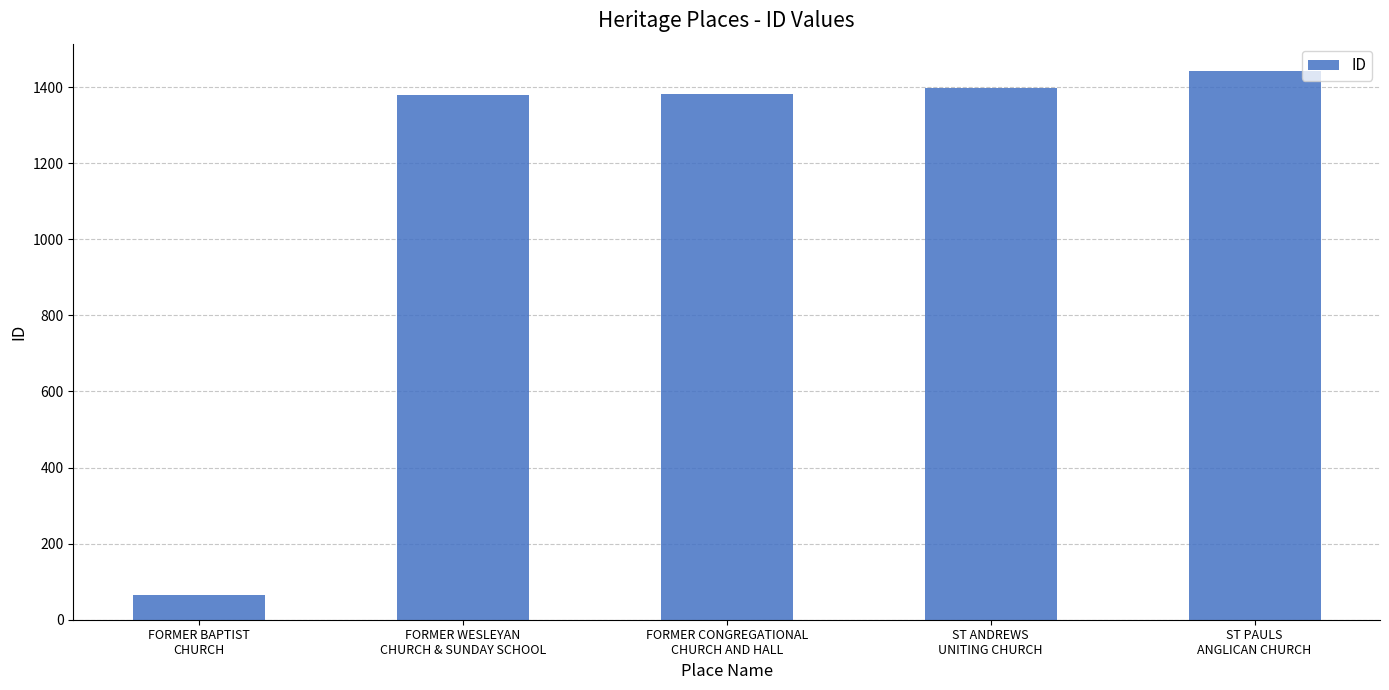

What is the minimum value shown in the chart?

64